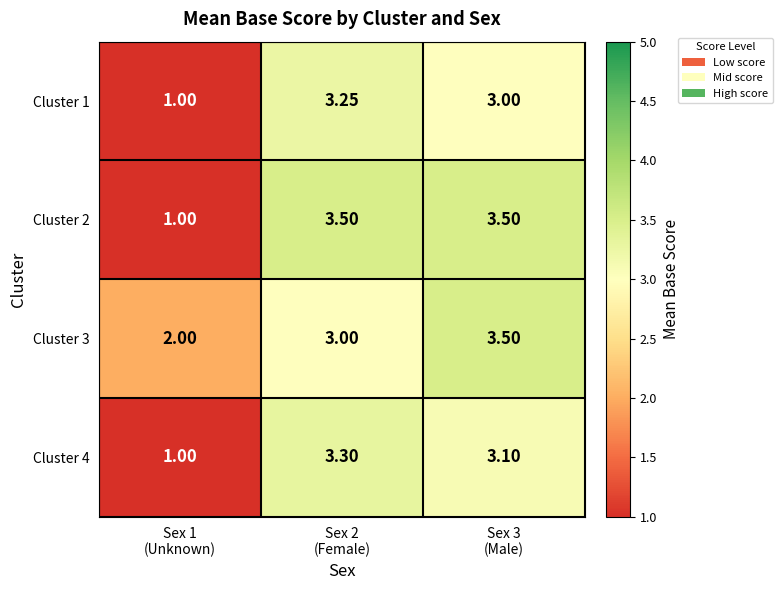

How many series are shown in this chart?

4